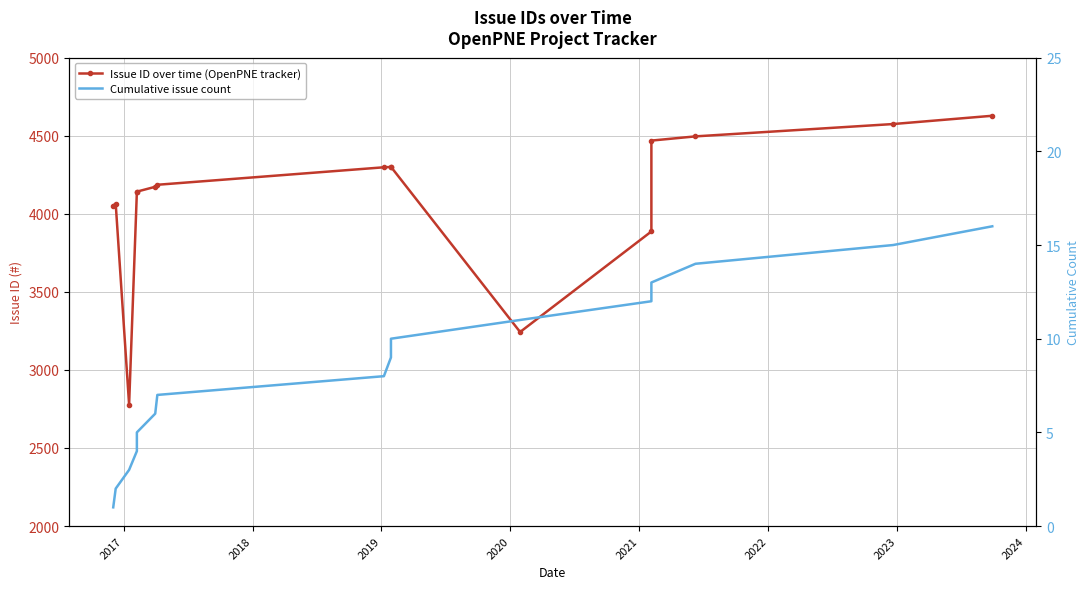

List the series in order of their overall mean, lowest first.

Cumulative issue count, Issue ID over time (OpenPNE tracker)